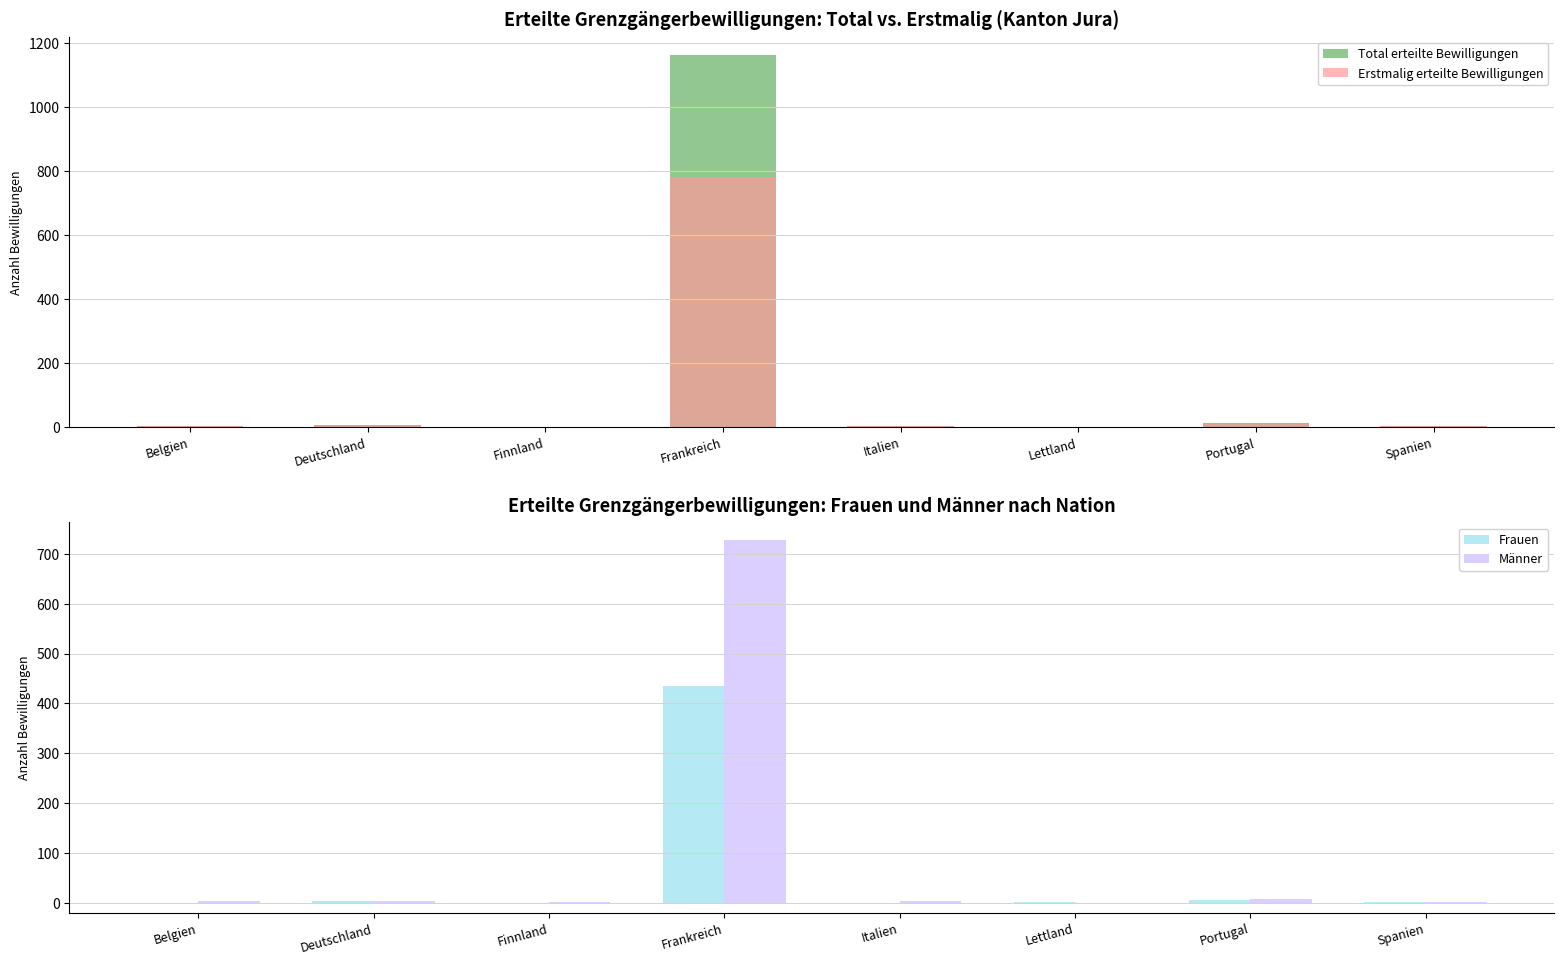

Count the number of data series in this chart.

4